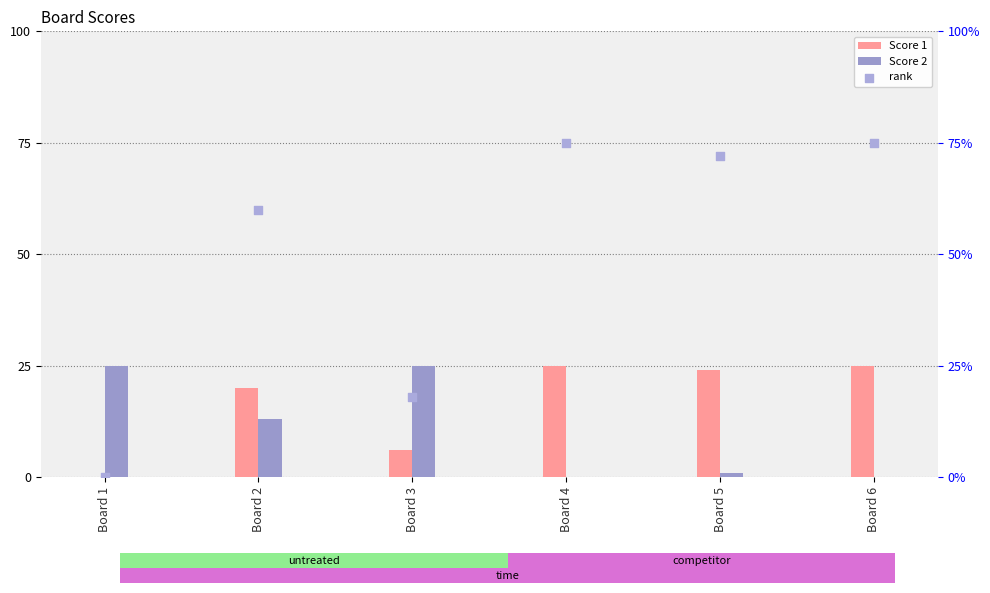

Which series has the widest spread of Y values?

rank